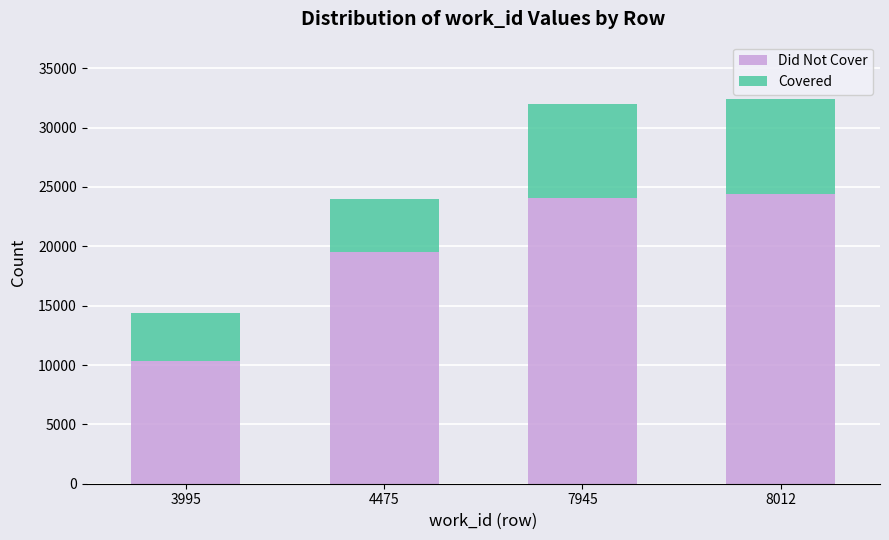

What is the average value of the Did Not Cover series?

19579